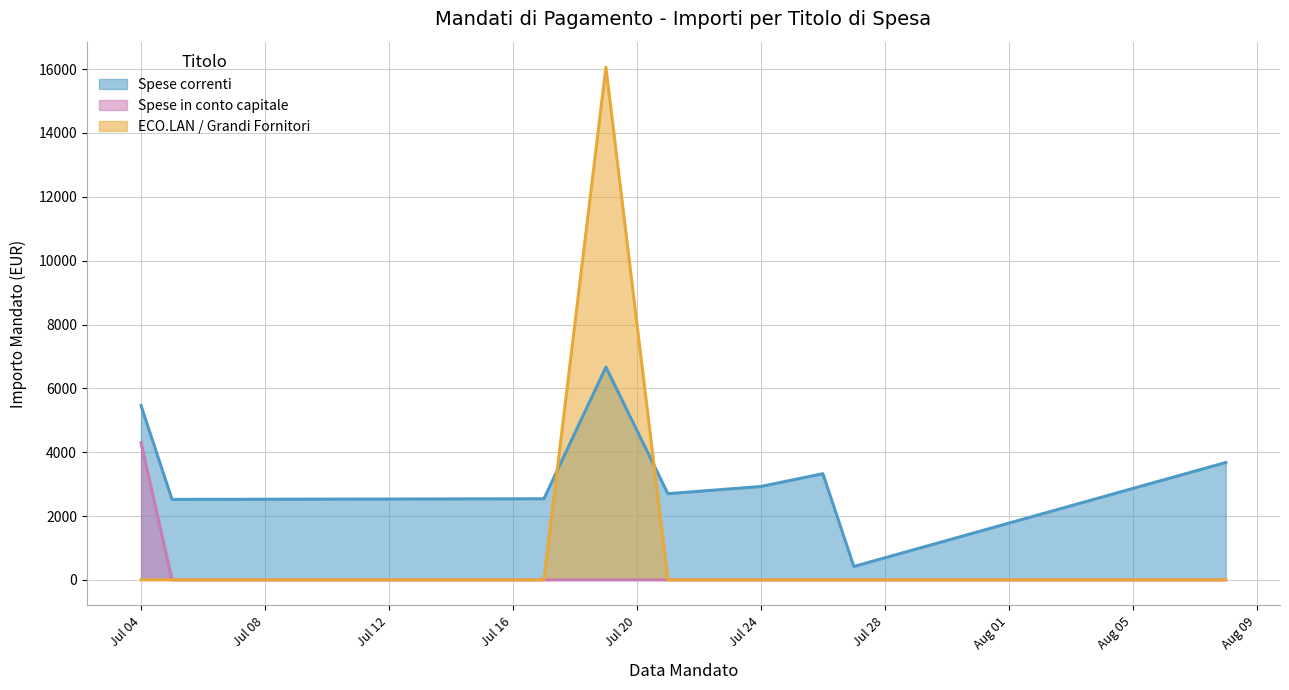

True or false: Spese in conto capitale and Spese correnti intersect in this chart.

False